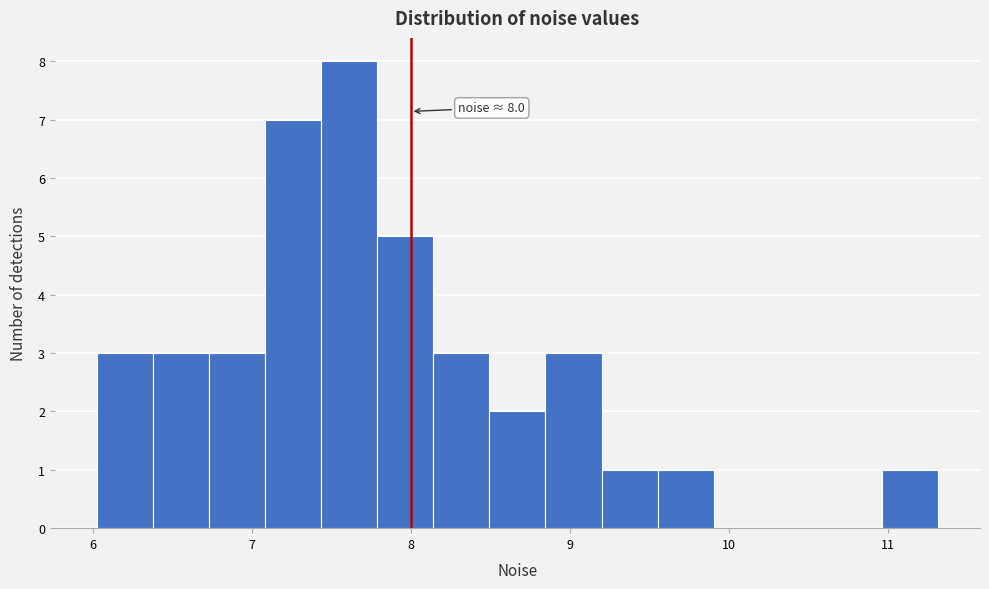

Around what value on the x-axis is the tallest bar? Give the approximate position of its centre, as read against the axis.

7.6